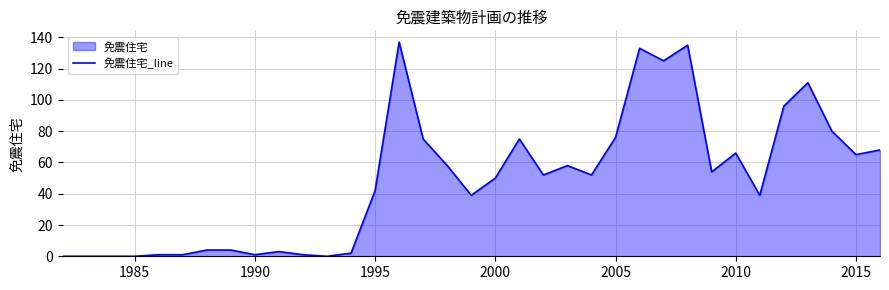

True or false: there are more than 1 points higher than both neighbors.

True